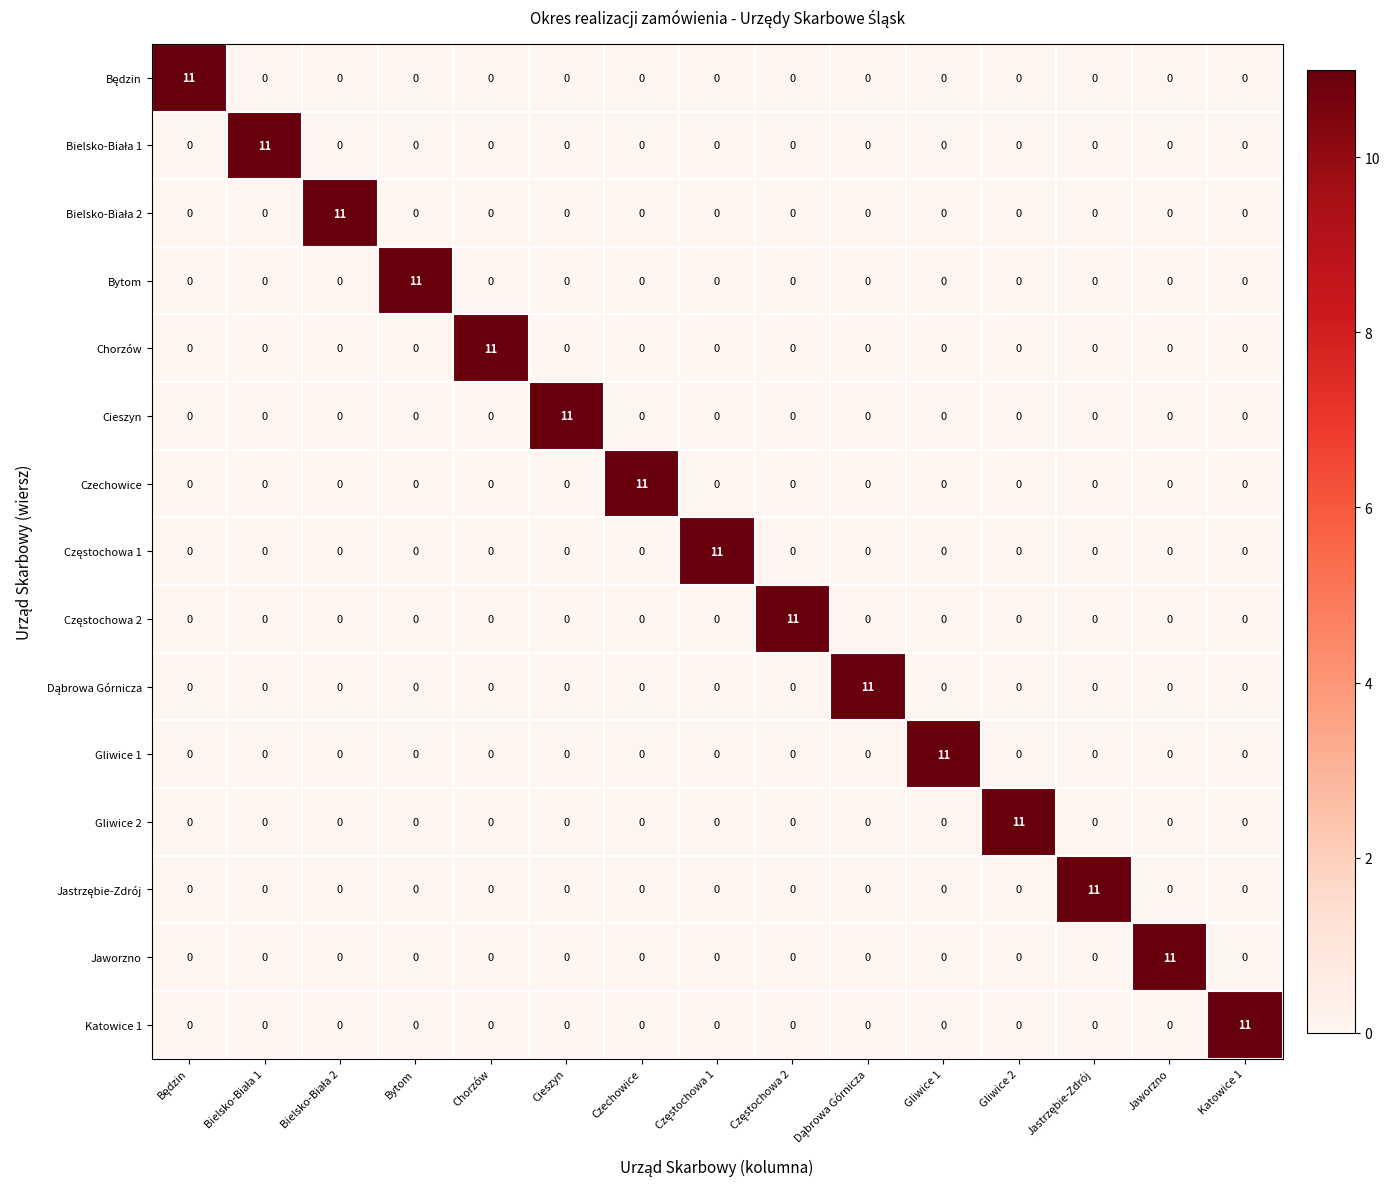

What is the difference between the maximum and second lowest values in the Cieszyn series?

11